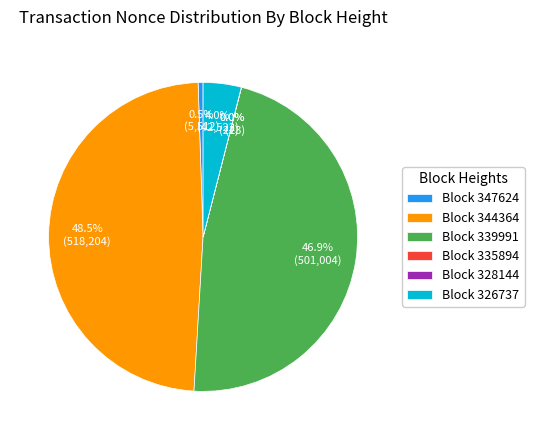

How much of the chart is everything except Block 347624?

99.5%